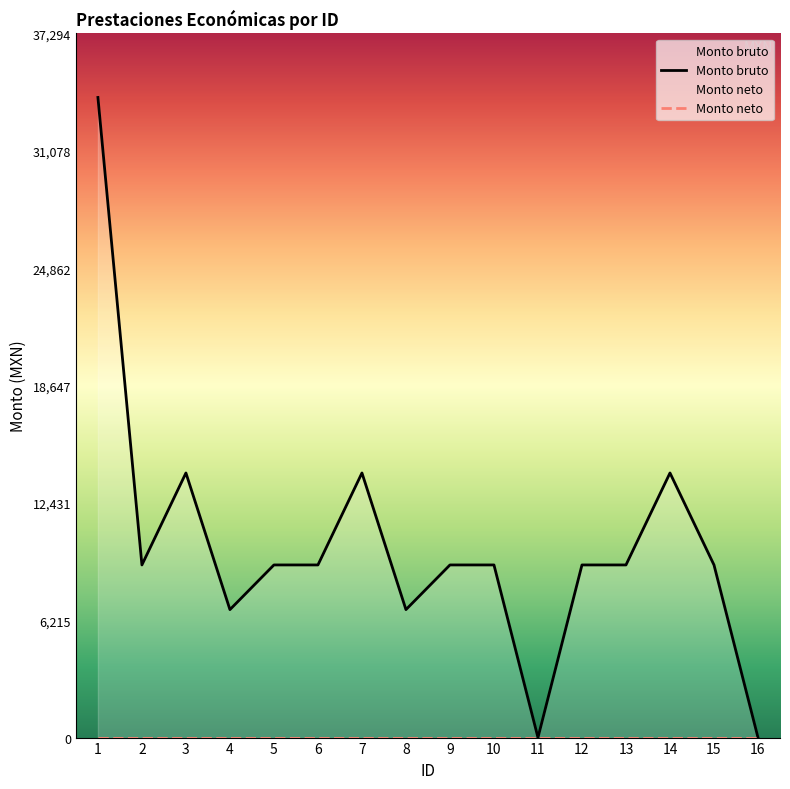

Count the number of values greater than 9143.

12